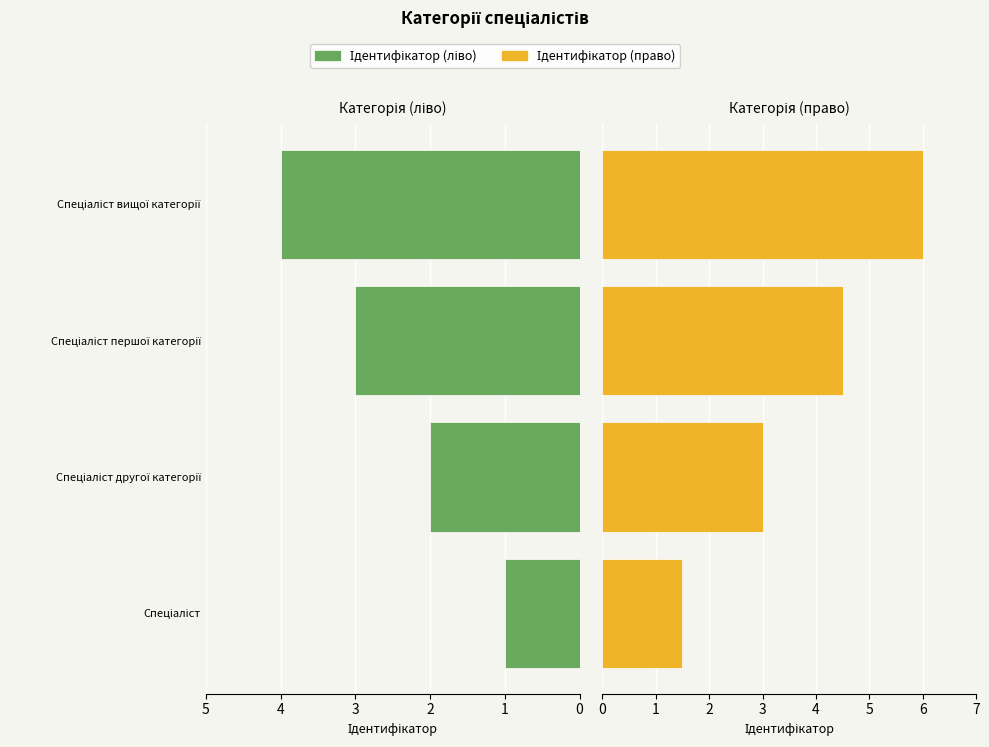

Rank the series at Спеціаліст другої категорії from lowest to highest value.

Ідентифікатор (ліво), Ідентифікатор (право)